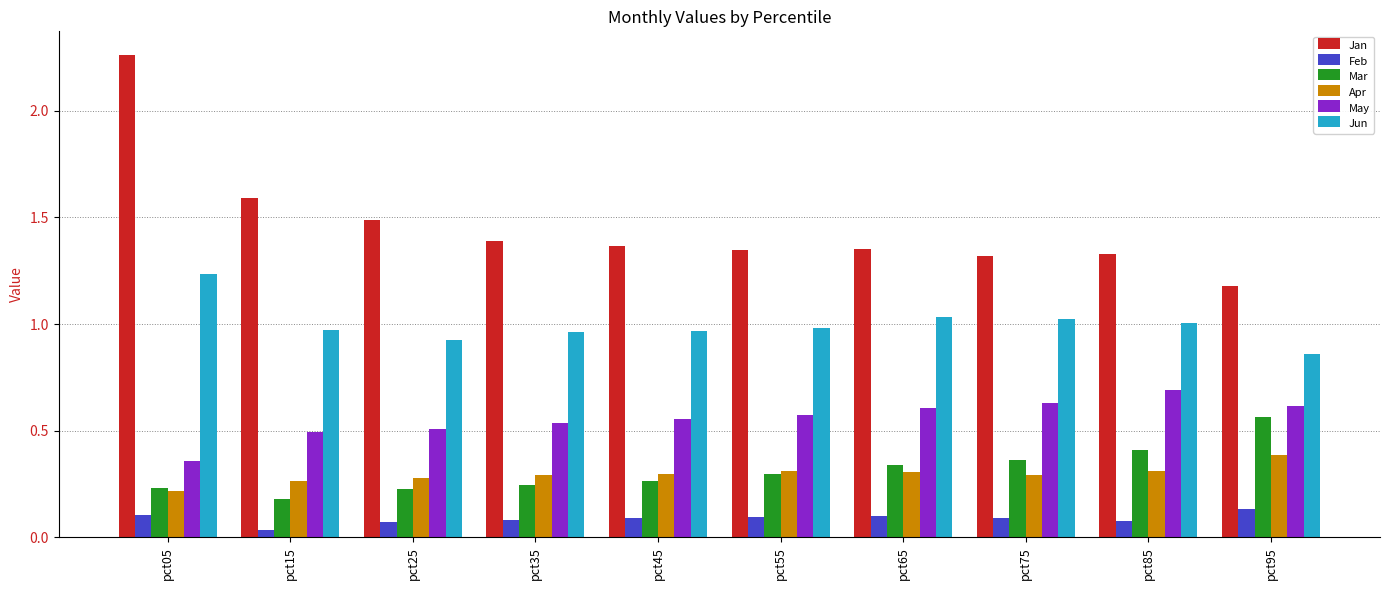

What is the difference between the maximum and minimum values in the Jan series?

1.1